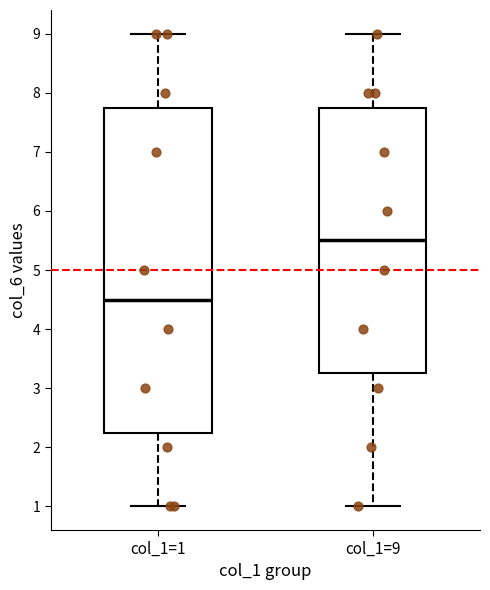

Which box has the lowest median line?

col_1=1